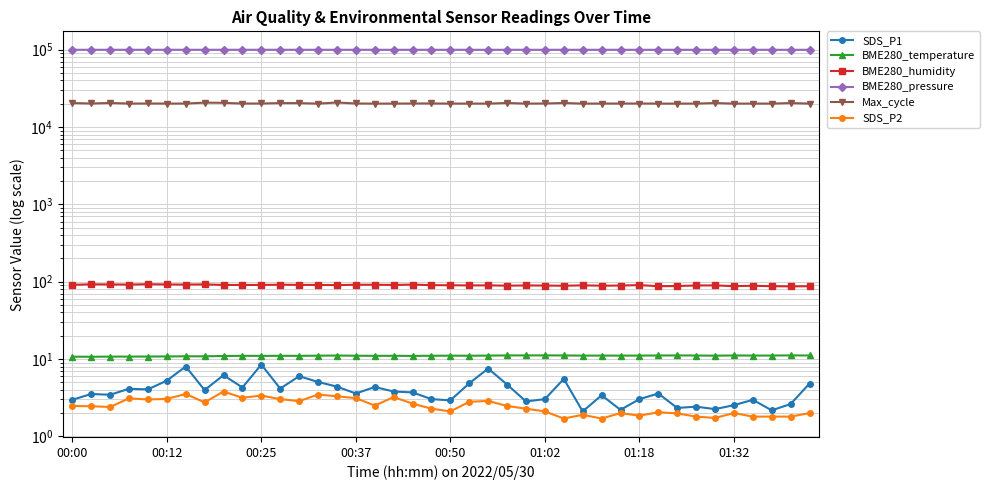

How many data points in SDS_P1 are above 3?

28